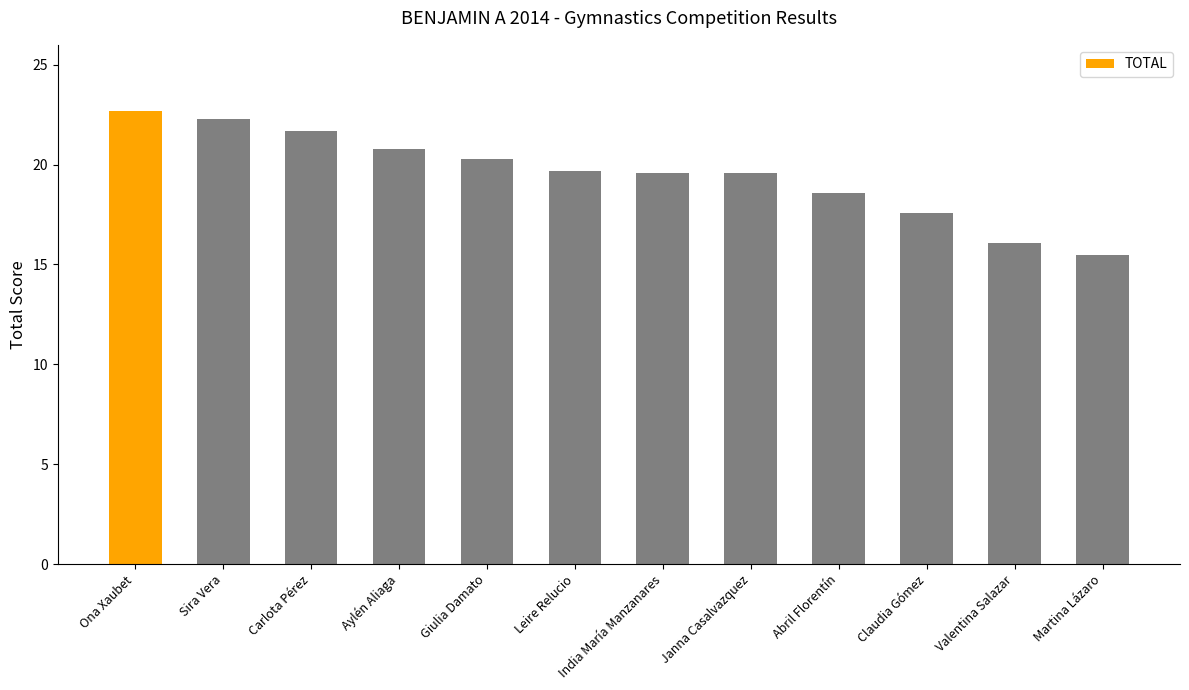

What is the label of the 9th bar from the right?

Aylén Aliaga